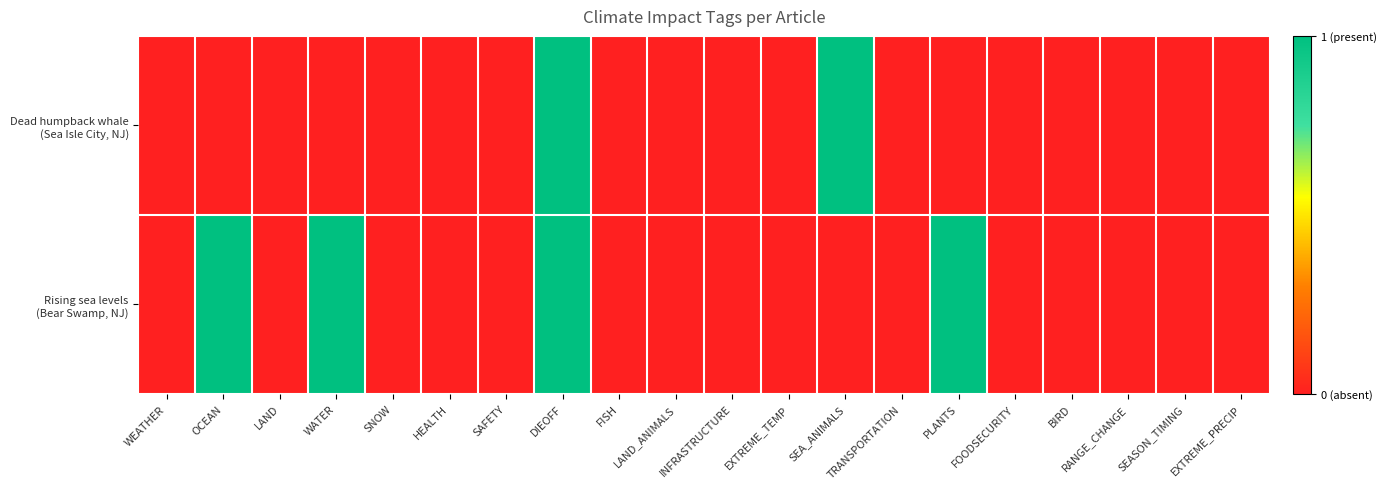

Rank the series by their average value, from highest to lowest.

Rising sea levels (Bear Swamp, NJ), Dead humpback whale (Sea Isle City, NJ)